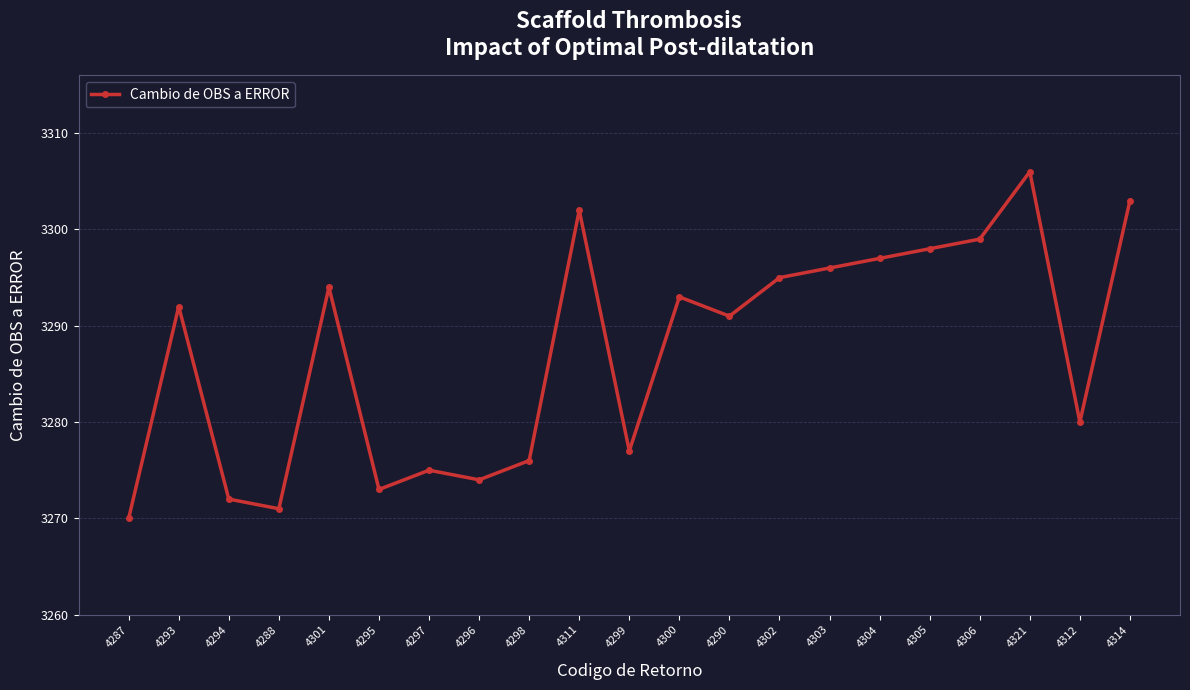

Rank the categories by value from highest to lowest.

4321, 4314, 4311, 4306, 4305, 4304, 4303, 4302, 4301, 4300, 4293, 4290, 4312, 4299, 4298, 4297, 4296, 4295, 4294, 4288, 4287